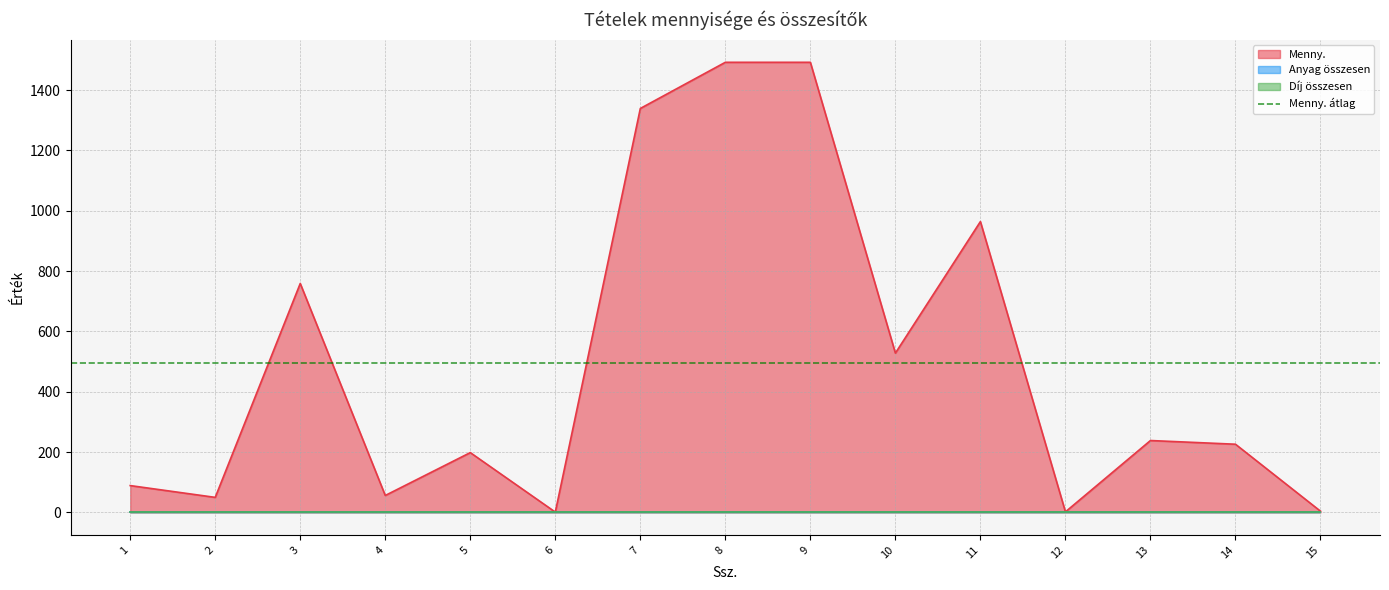

Does the chart display data point markers on the line(s)?

No